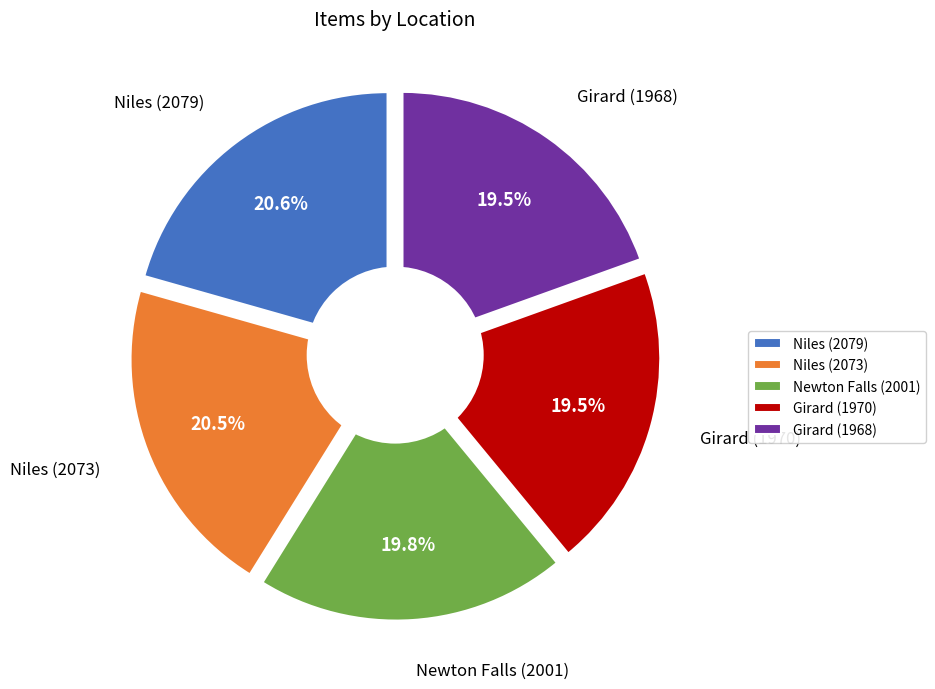

What percentage is the Niles (2079) slice, to the nearest percent?

21%